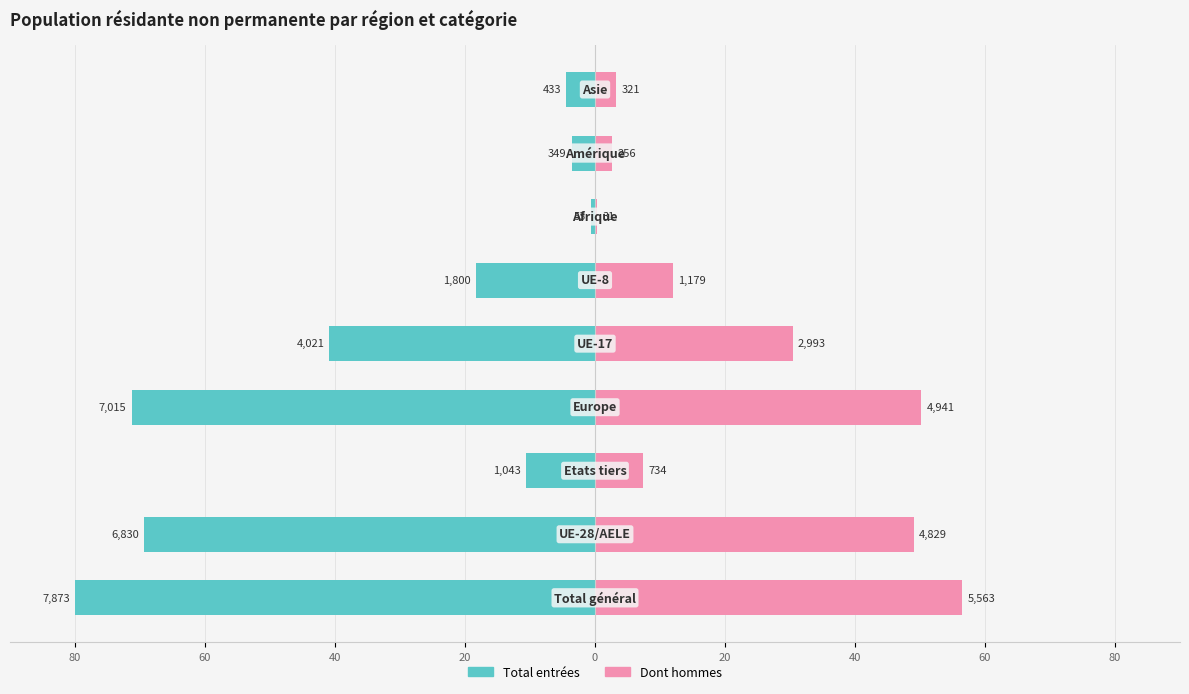

What is the value of the Dont hommes bar at the 8th from the left?

49.1